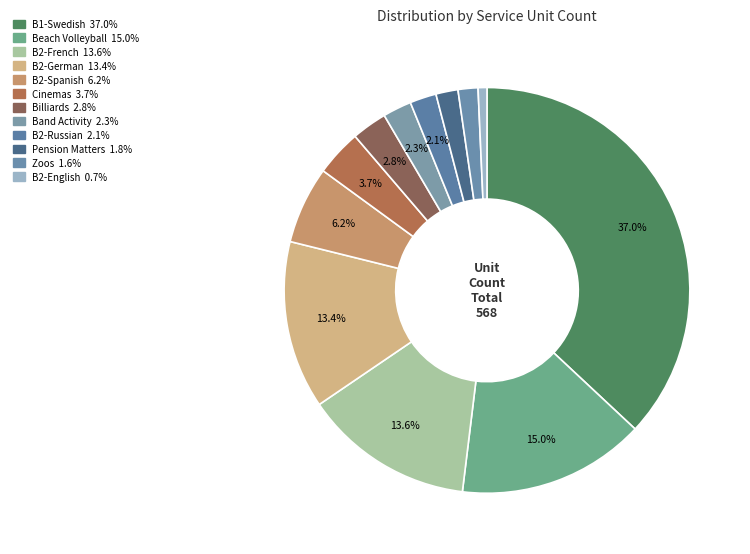

The B1-Swedish slice represents 37% of the pie. True or false?

True